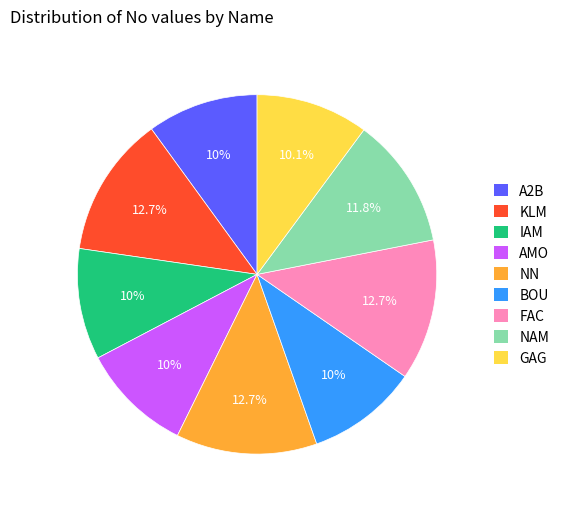

To the nearest percent, what percentage of the pie is GAG?

10%